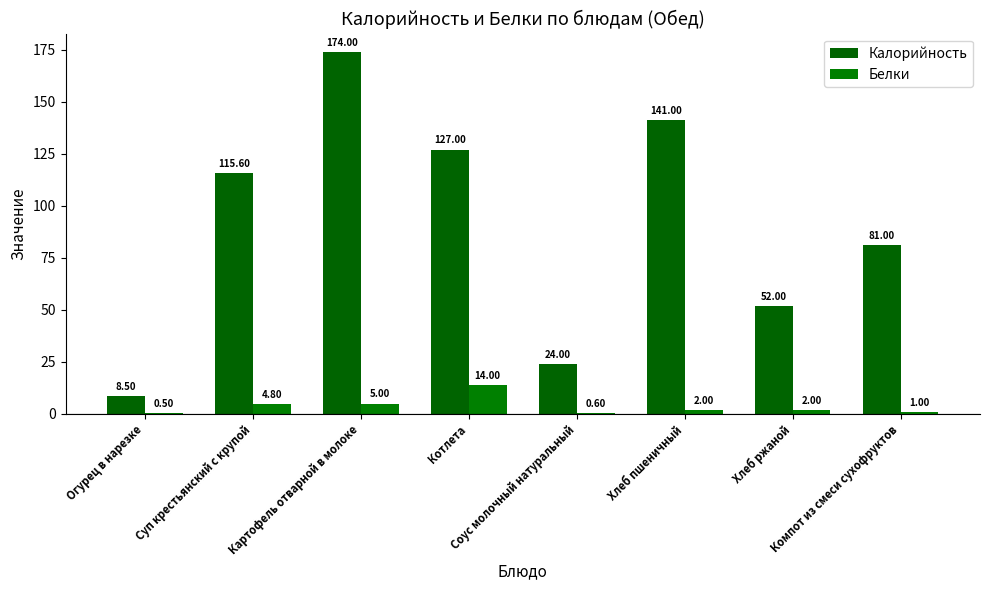

What is the label of the 6th bar from the left?

Хлеб пшеничный